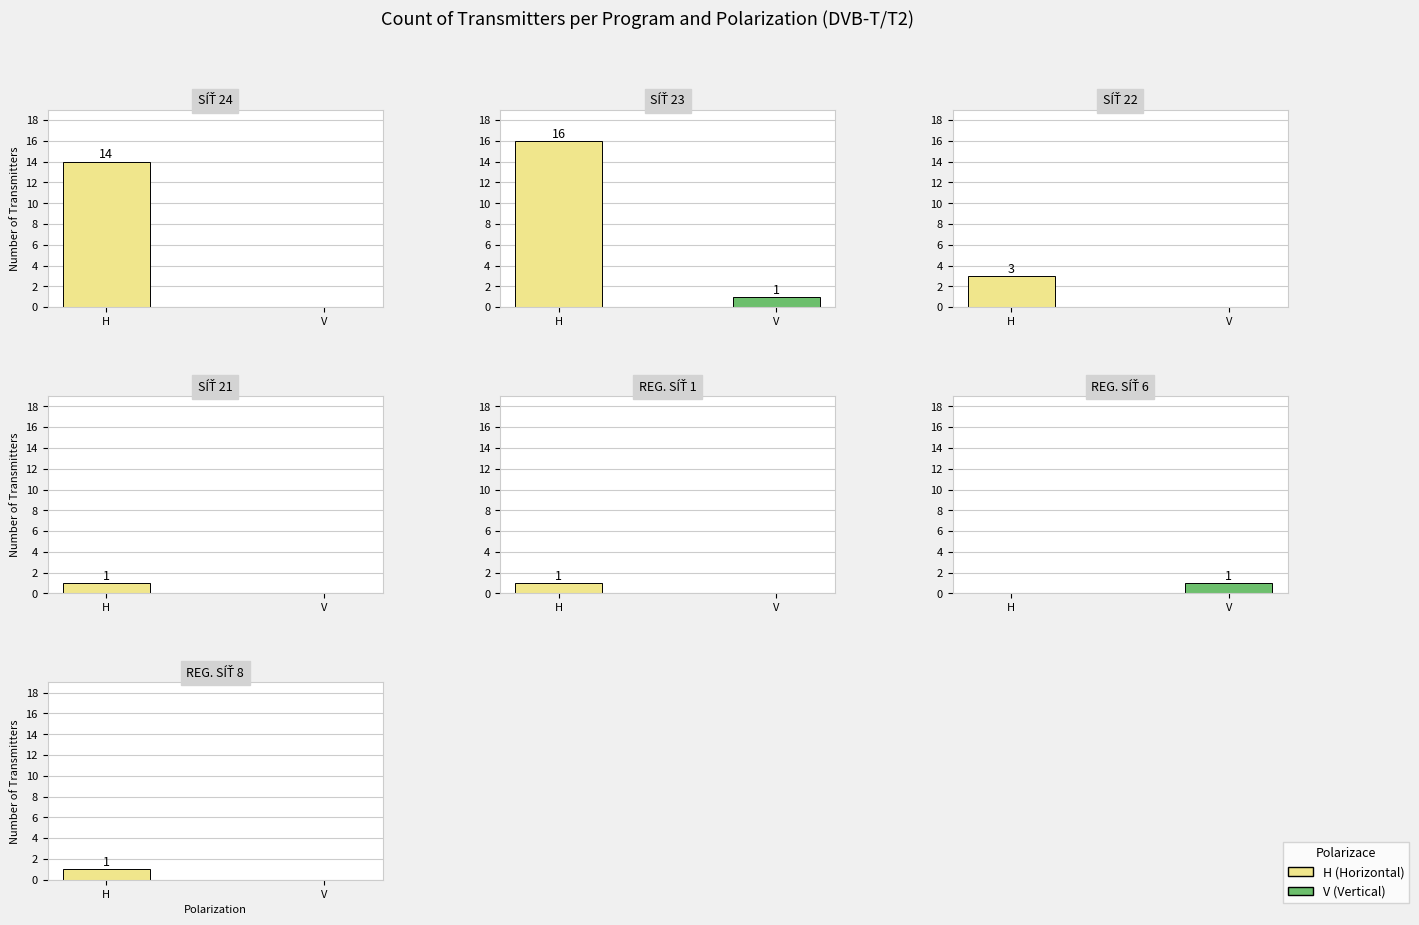

Which series has the largest total across all categories?

H